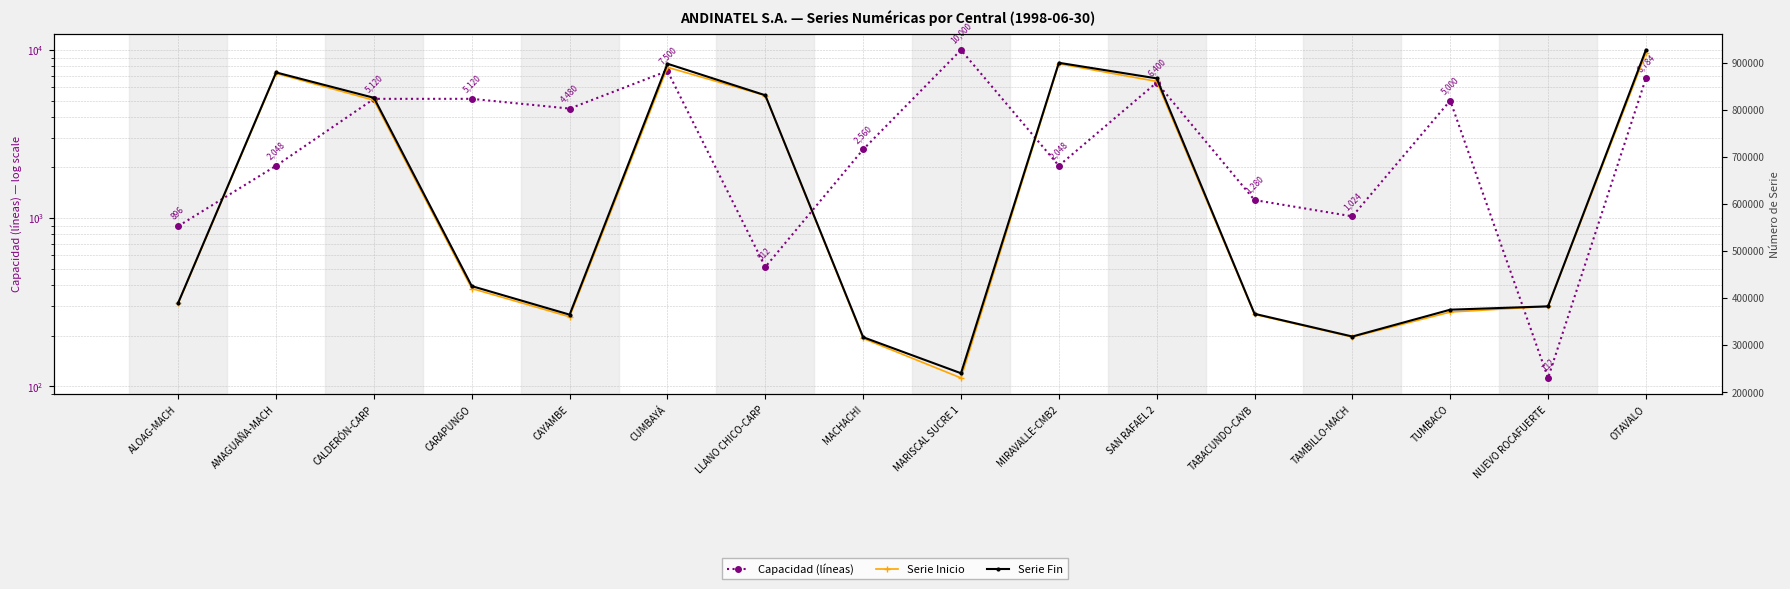

True or false: Serie Fin has more than 1 points higher than both neighbors.

True